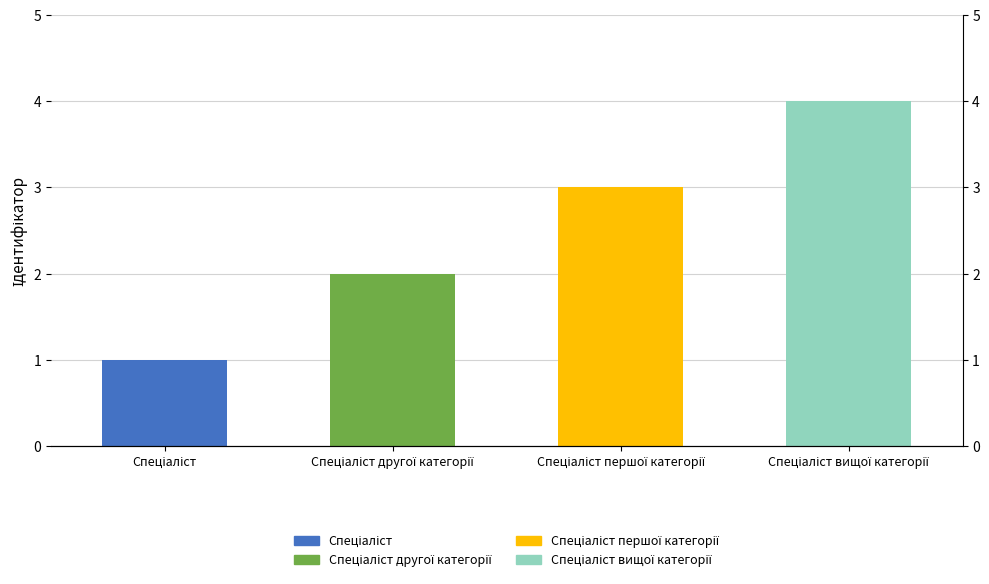

What position from the right is Спеціаліст першої категорії?

2